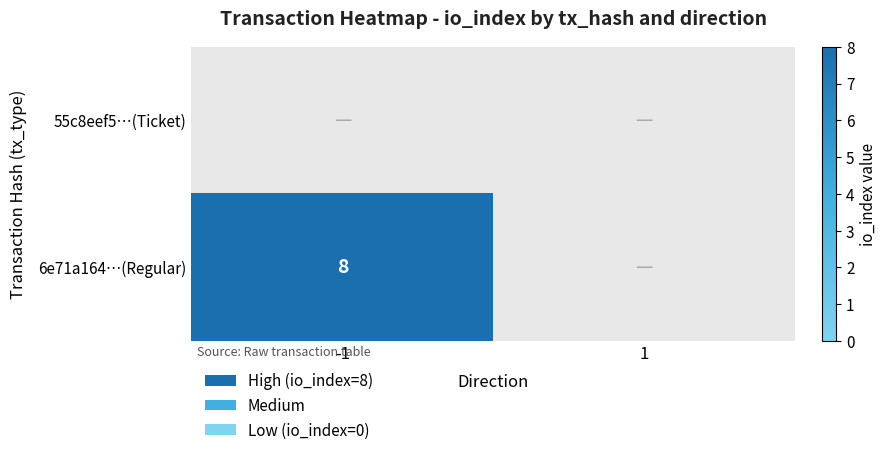

At which category is the sum across all series the highest?

-1